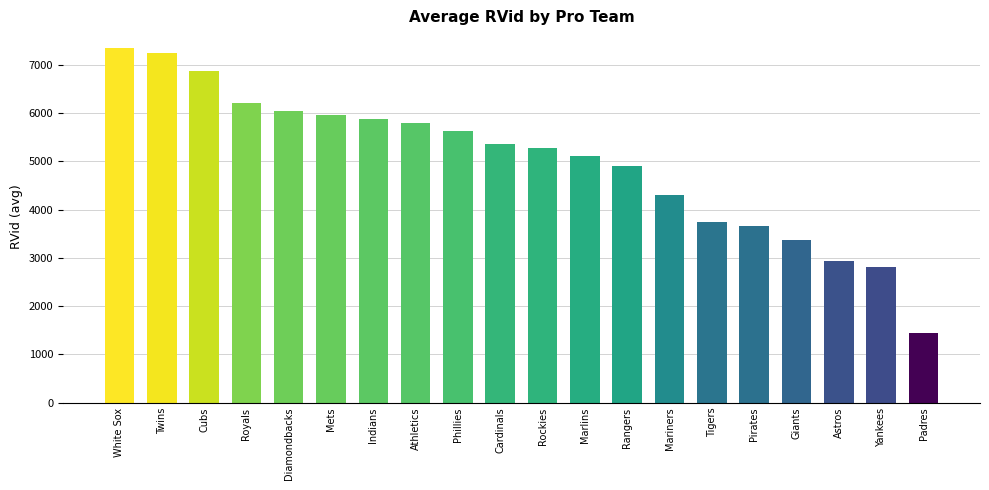

True or false: the data shows 7346.0 at White Sox.

True